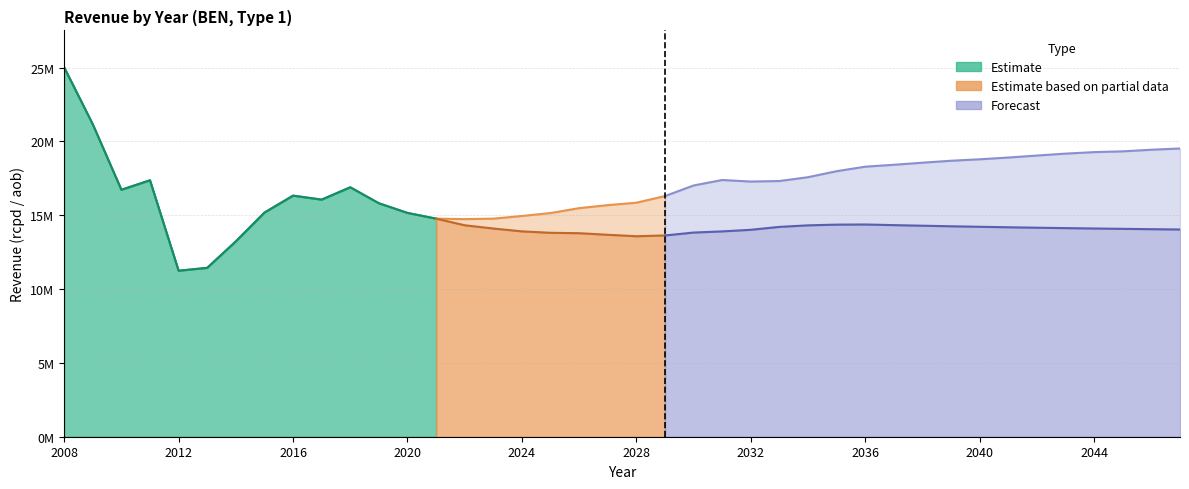

Reading right to left, transcribe all the data shown in this chart.

rcpd: 2047=19521954.1	2046=19437791.1	2045=19327574.9	2044=19276609.0	2043=19174044.5	2042=19043422.4	2041=18908656.4	2040=18790506.9	2039=18691457.3	2038=18560043.9	2037=18419102.7	2036=18290174.7	2035=17984678.3	2034=17578388.4	2033=17318097.7	2032=17282663.4	2031=17386916.2	2030=17017680.6	2029=16298770.7	2028=15850372.8	2027=15684969.0	2026=15481237.4	2025=15151104.3	2024=14950399.9	2023=14770082.6	2022=14737945.0	2021=14769782.1	2020=15157204.2	2019=15811446.0	2018=16894148.1	2017=16058176.3	2016=16328327.3	2015=15178508.7	2014=13230664.7	2013=11437047.9	2012=11242897.3	2011=17368409.9	2010=16726096.7	2009=21163035.8	2008=25018185.9
aob: 2047=14036120.8	2046=14056948.2	2045=14079632.4	2044=14103760.0	2043=14129331.6	2042=14156643.7	2041=14186362.2	2040=14218707.3	2039=14253696.2	2038=14291543.7	2037=14331847.7	2036=14374749.0	2035=14365498.2	2034=14316829.7	2033=14212513.9	2032=14015855.3	2031=13906857.5	2030=13828554.3	2029=13630653.0	2028=13578897.2	2027=13676921.7	2026=13784661.0	2025=13811197.2	2024=13908661.4	2023=14101405.3	2022=14321245.0	2021=14769782.1	2020=15157204.2	2019=15811446.0	2018=16894148.1	2017=16058176.3	2016=16328327.3	2015=15178508.7	2014=13230664.7	2013=11437047.9	2012=11242897.3	2011=17368409.9	2010=16726096.7	2009=21163035.8	2008=25018185.9